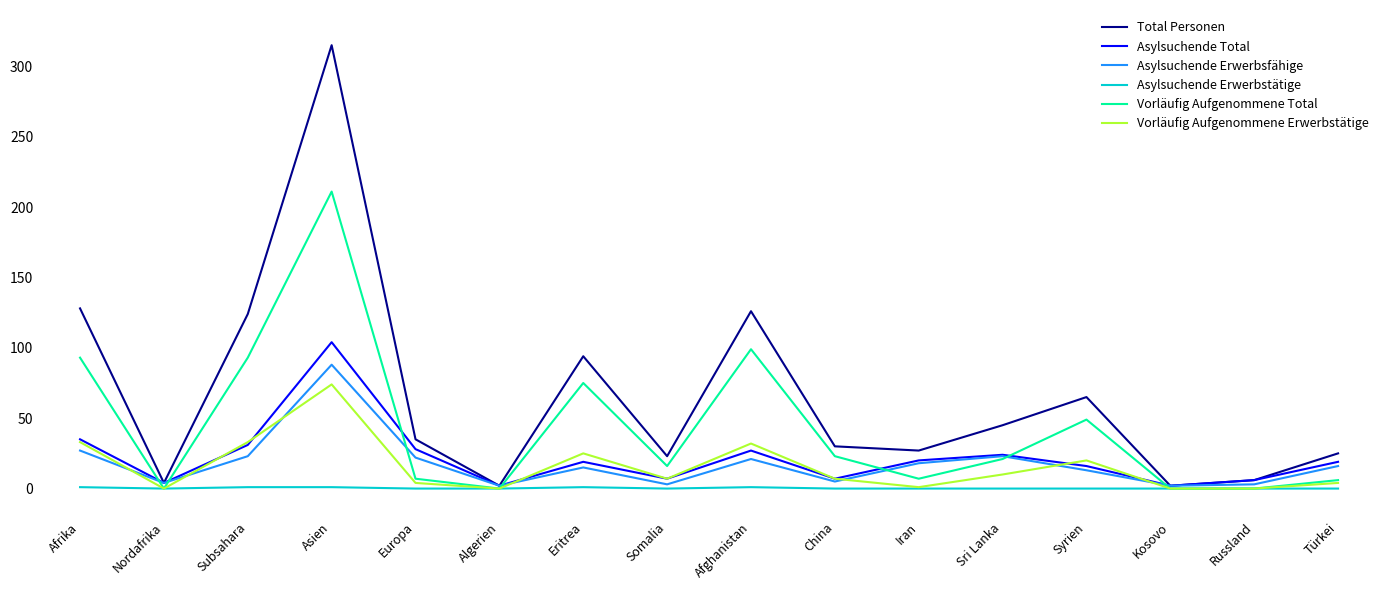

At how many categories does at least one series exceed 42?

7